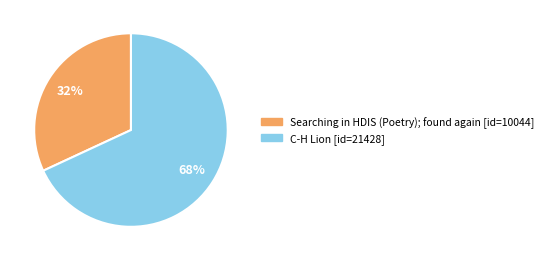

What is the ratio of the value at C-H Lion to the value at Searching in HDIS (Poetry); found again?

2.1